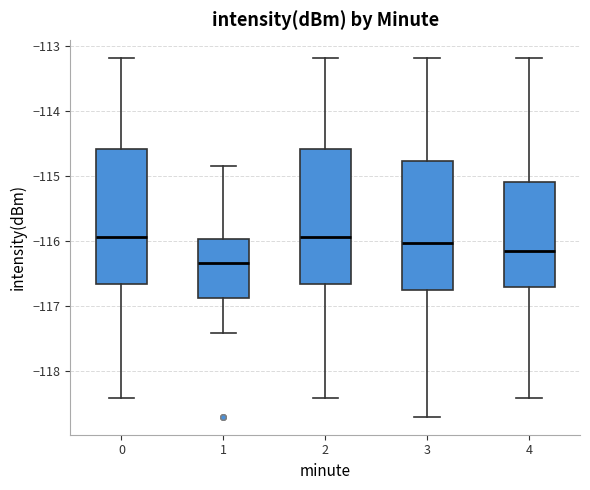

Reading left to right, transcribe this box plot: for each box, give where its median line is, the range the box spans, and where its two whiskers end, as read against the y-axis. The values are not printed on the chart, so give them approximately, as read against the axis.

0: median -115.9, box -116.7 to -114.6, whiskers -118.4 to -113.2
1: median -116.3, box -116.9 to -116.0, whiskers -117.4 to -114.8
2: median -115.9, box -116.7 to -114.6, whiskers -118.4 to -113.2
3: median -116.0, box -116.8 to -114.8, whiskers -118.7 to -113.2
4: median -116.2, box -116.7 to -115.1, whiskers -118.4 to -113.2